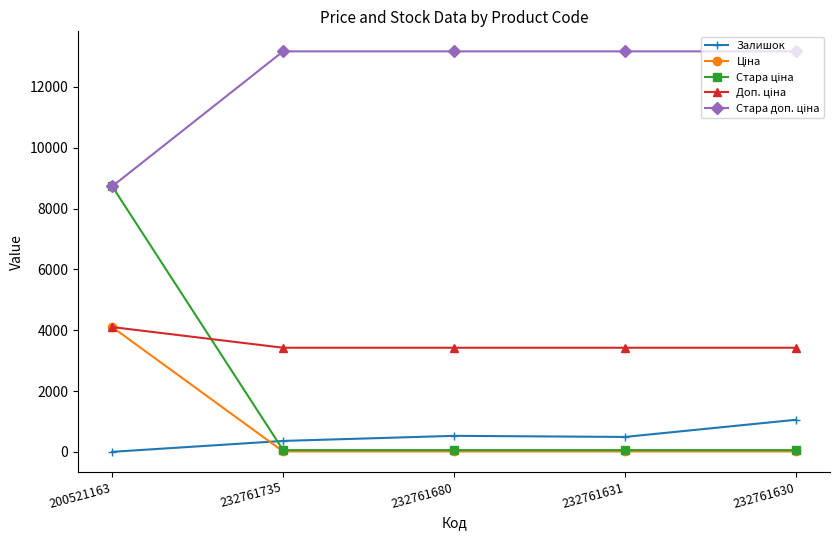

At how many categories does at least one series exceed 11254?

4